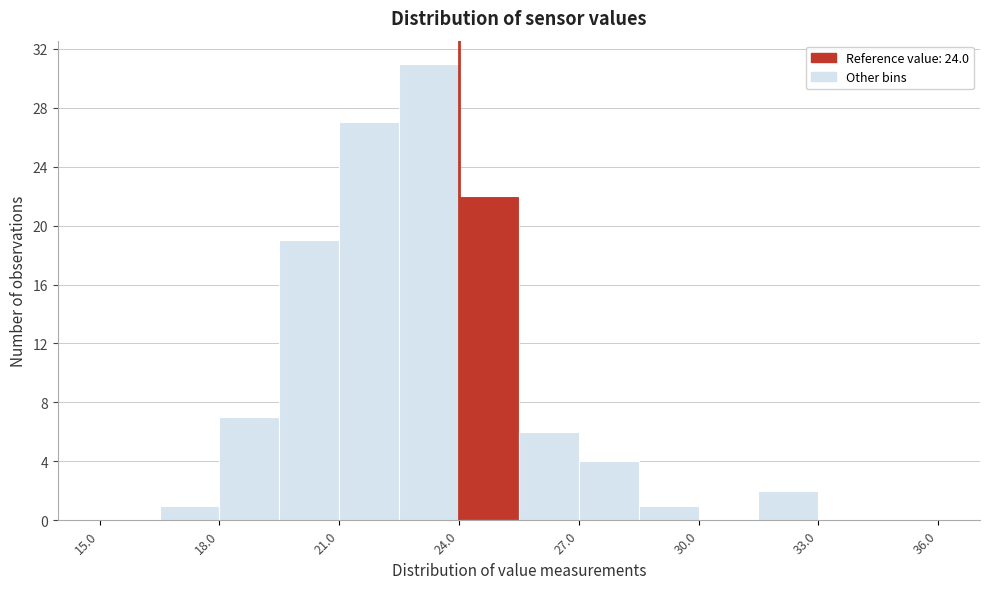

Read against the x-axis, roughly where is the centre of the tallest bar?

23.5